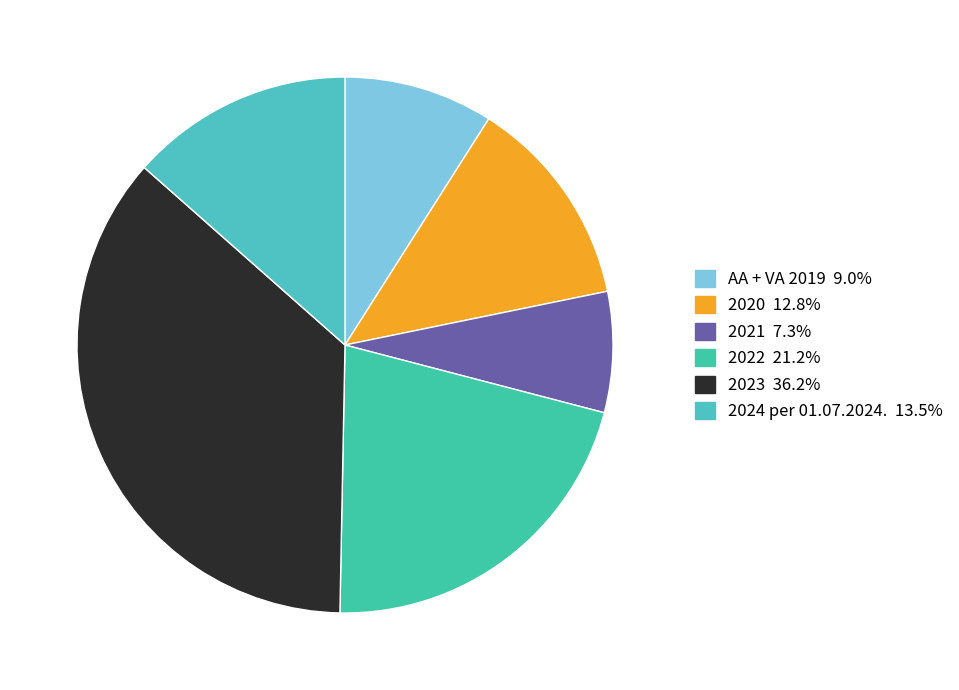

How many slices are in this pie chart?

6